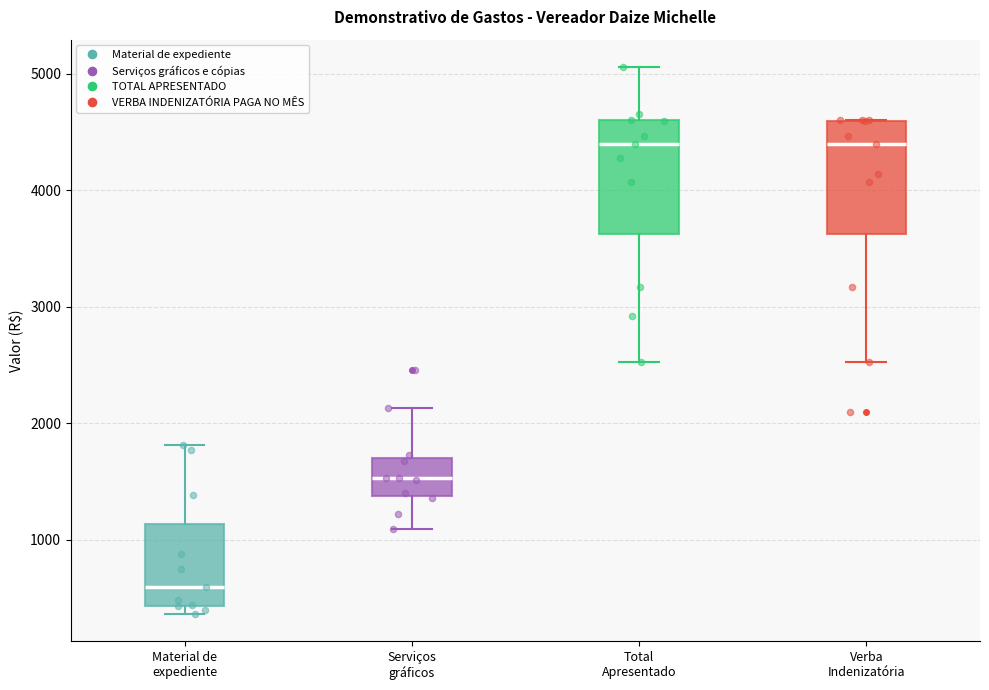

Reading left to right, read every box against the y-axis: the position of its median line, the range the box covers, and the ends of its whiskers. The values are not printed on the chart, so give them approximately, as read against the axis.

Material de expediente: median 600, box 400 to 1100, whiskers 400 (just below the box's lower edge) to 1800
Serviços gráficos: median 1500, box 1400 to 1700, whiskers 1100 to 2100
Total Apresentado: median 4400, box 3600 to 4600, whiskers 2500 to 5100
Verba Indenizatória: median 4400, box 3600 to 4600, whiskers 2500 to 4600